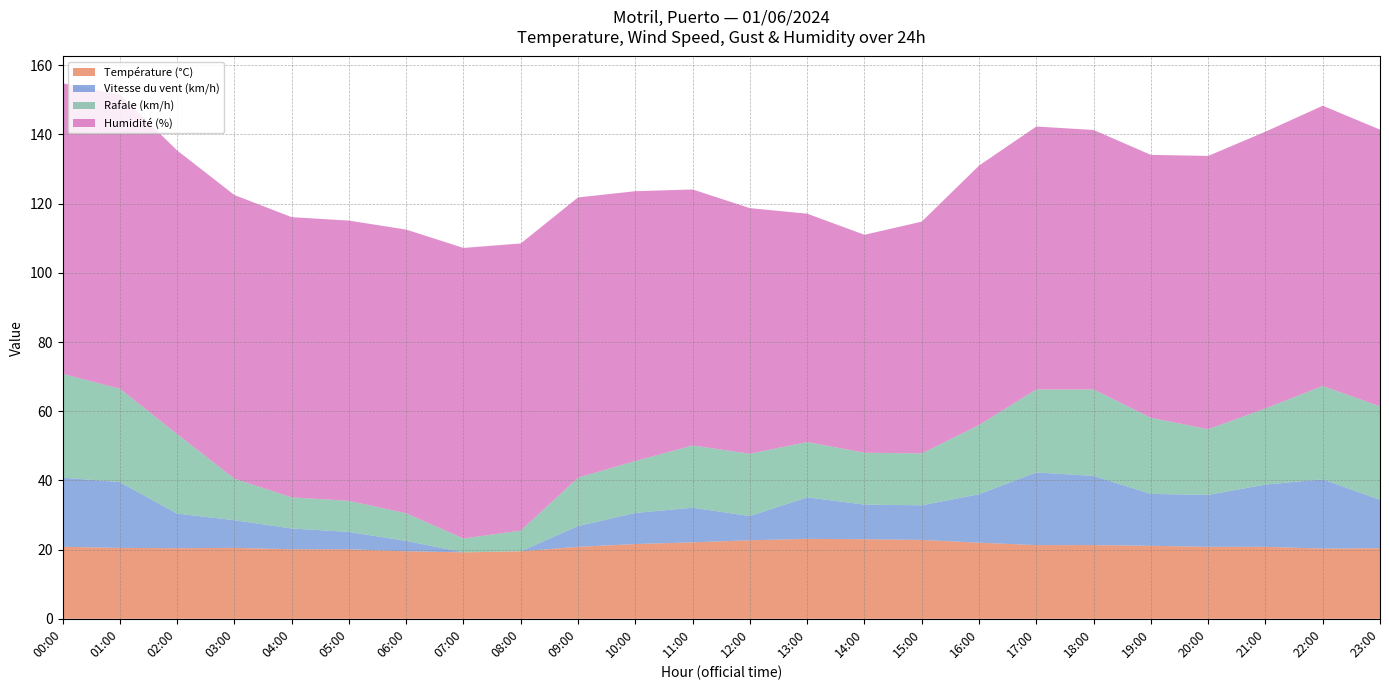

Reading left to right, list all the values displayed in this chart.

Température (°C): 00:00=20.8	01:00=20.5	02:00=20.4	03:00=20.5	04:00=20.1	05:00=20.1	06:00=19.5	07:00=19.2	08:00=19.5	09:00=20.8	10:00=21.6	11:00=22.1	12:00=22.7	13:00=23.1	14:00=23.0	15:00=22.8	16:00=22.0	17:00=21.3	18:00=21.3	19:00=21.1	20:00=20.8	21:00=20.8	22:00=20.3	23:00=20.4
Vitesse du vent (km/h): 00:00=20.0	01:00=19.0	02:00=10.0	03:00=8.0	04:00=6.0	05:00=5.0	06:00=3.0	07:00=0.0	08:00=0.0	09:00=6.0	10:00=9.0	11:00=10.0	12:00=7.0	13:00=12.0	14:00=10.0	15:00=10.0	16:00=14.0	17:00=21.0	18:00=20.0	19:00=15.0	20:00=15.0	21:00=18.0	22:00=20.0	23:00=14.0
Rafale (km/h): 00:00=30.0	01:00=27.0	02:00=23.0	03:00=12.0	04:00=9.0	05:00=9.0	06:00=8.0	07:00=4.0	08:00=6.0	09:00=14.0	10:00=15.0	11:00=18.0	12:00=18.0	13:00=16.0	14:00=15.0	15:00=15.0	16:00=20.0	17:00=24.0	18:00=25.0	19:00=22.0	20:00=19.0	21:00=22.0	22:00=27.0	23:00=27.0
Humidité (%): 00:00=84.0	01:00=85.0	02:00=82.0	03:00=82.0	04:00=81.0	05:00=81.0	06:00=82.0	07:00=84.0	08:00=83.0	09:00=81.0	10:00=78.0	11:00=74.0	12:00=71.0	13:00=66.0	14:00=63.0	15:00=67.0	16:00=75.0	17:00=76.0	18:00=75.0	19:00=76.0	20:00=79.0	21:00=80.0	22:00=81.0	23:00=80.0